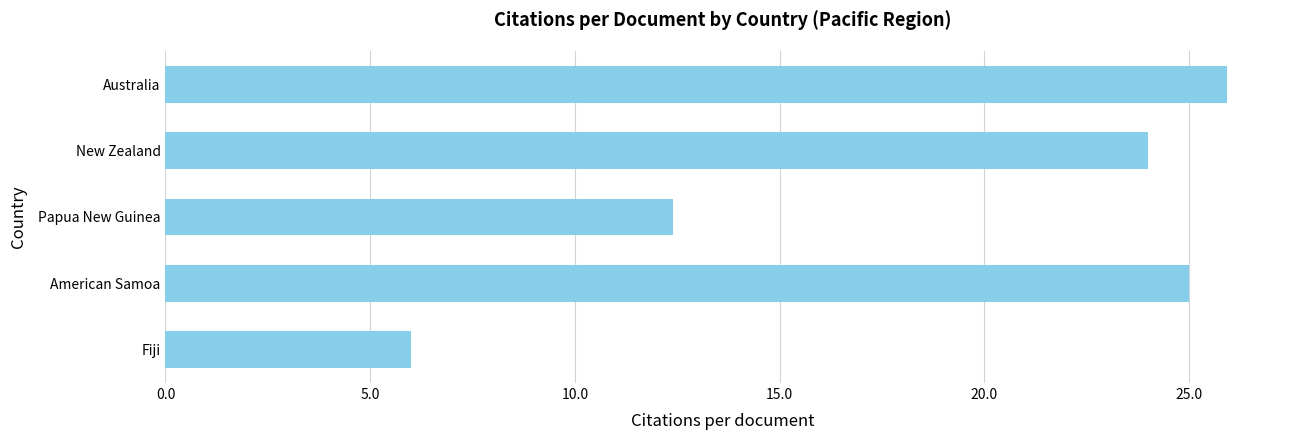

At which label is the value closest to 15?

Papua New Guinea